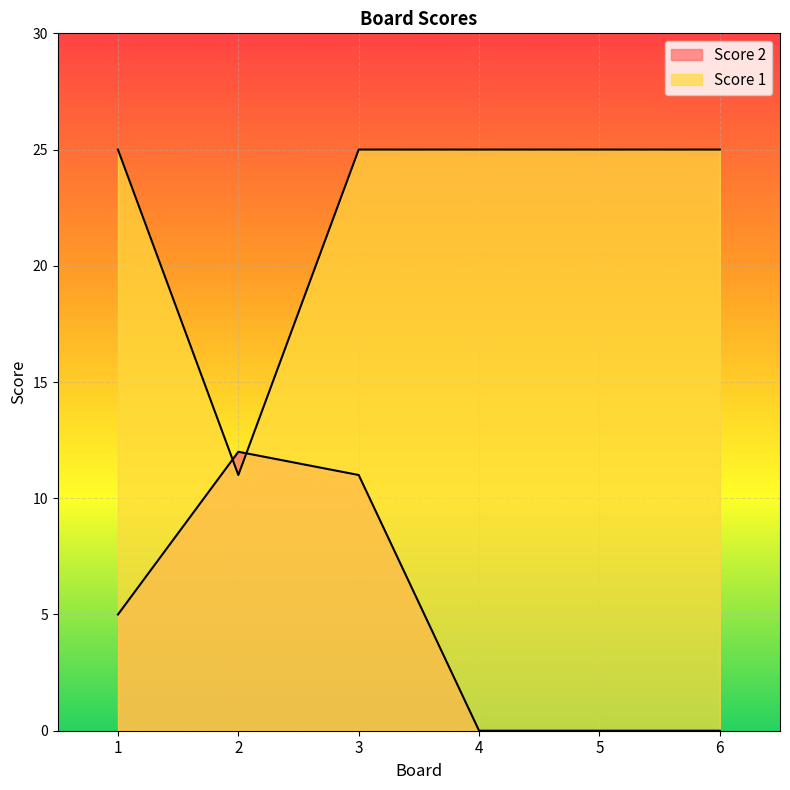

How many data points does each series have?

6